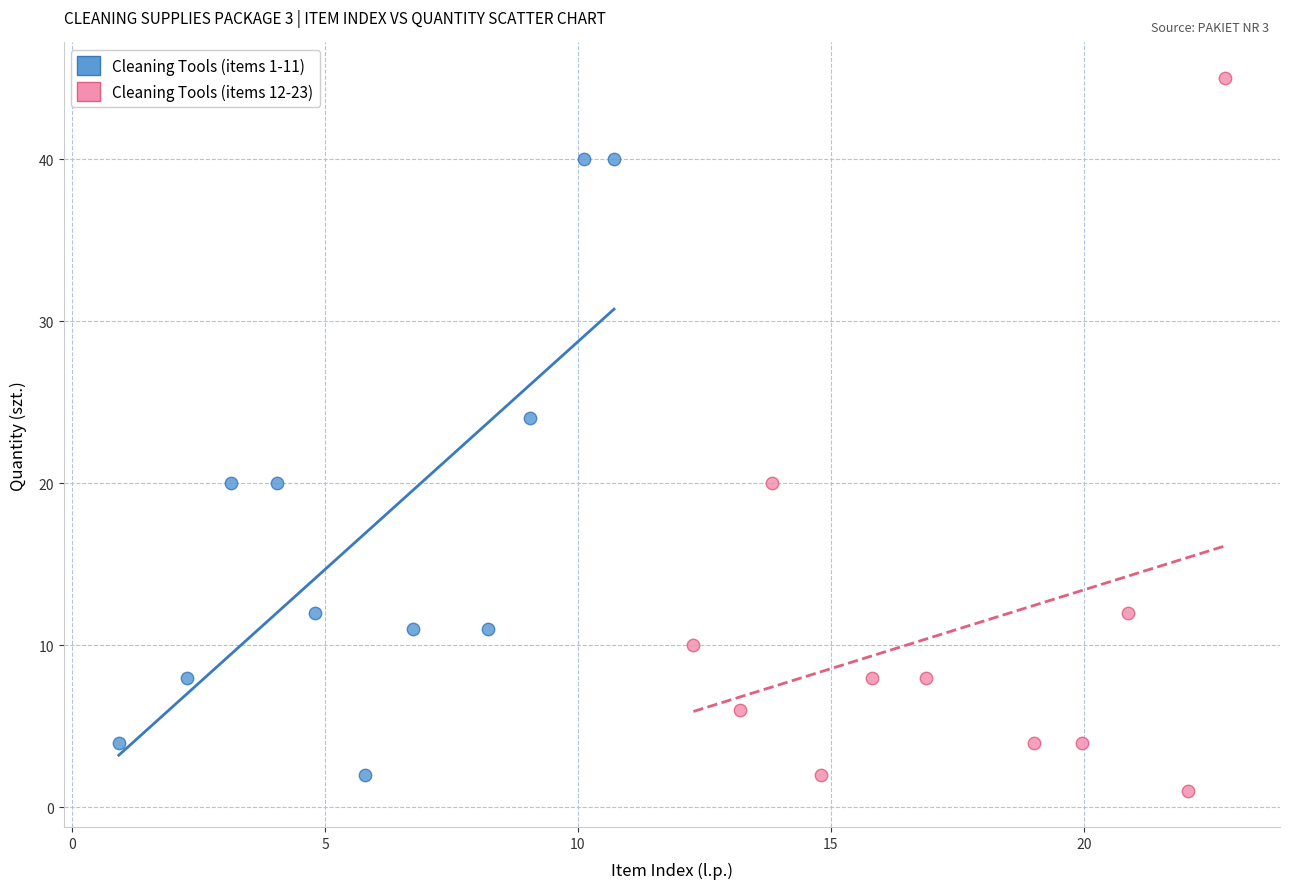

Which series reaches the maximum Y coordinate?

Cleaning Tools (items 12-23)